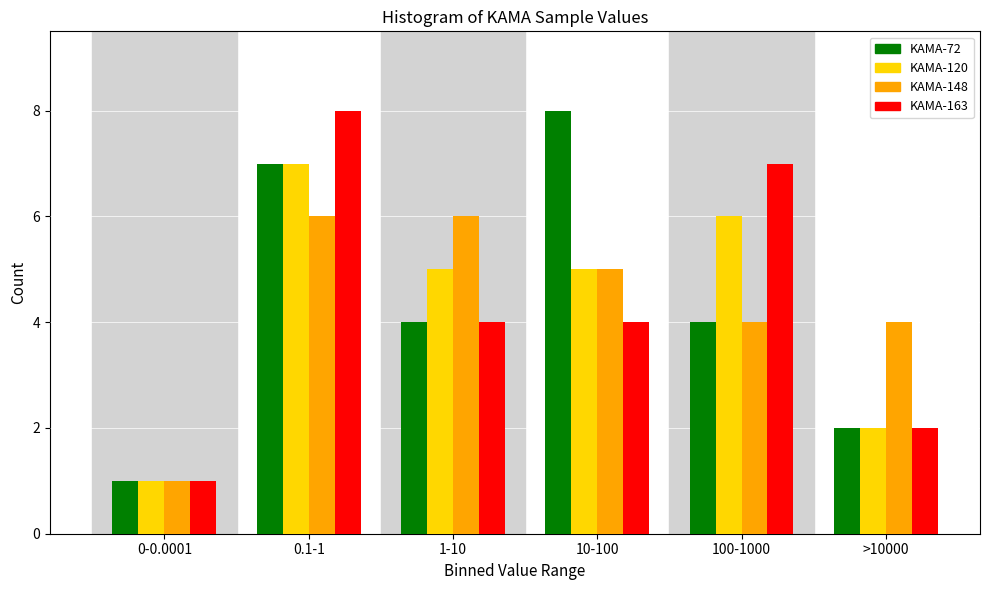

Reading right to left, what are all the values shown in this chart?

KAMA-72: >10000=2	100-1000=4	10-100=8	1-10=4	0.1-1=7	0-0.0001=1
KAMA-120: >10000=2	100-1000=6	10-100=5	1-10=5	0.1-1=7	0-0.0001=1
KAMA-148: >10000=4	100-1000=4	10-100=5	1-10=6	0.1-1=6	0-0.0001=1
KAMA-163: >10000=2	100-1000=7	10-100=4	1-10=4	0.1-1=8	0-0.0001=1